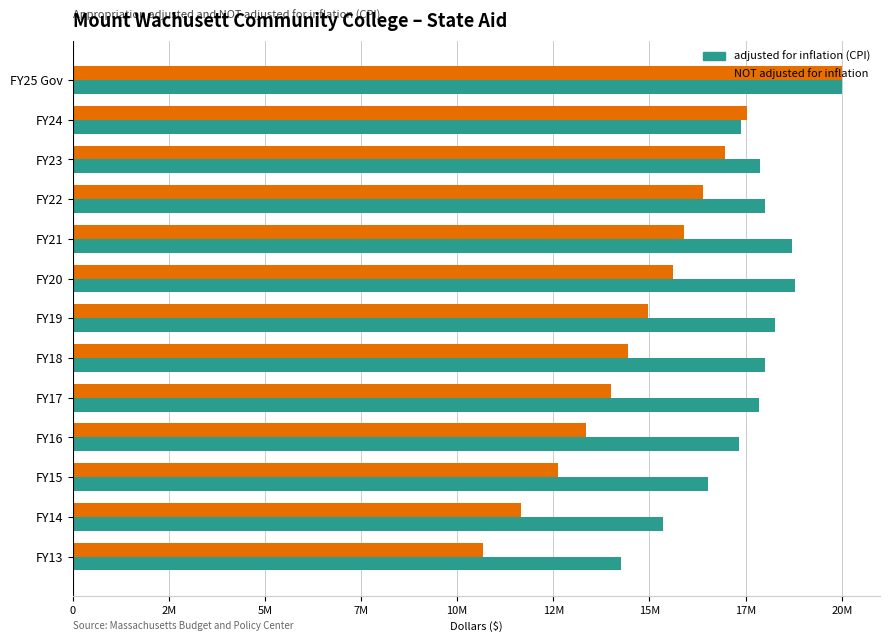

What are all the series names shown in the legend?

adjusted for inflation (CPI), NOT adjusted for inflation